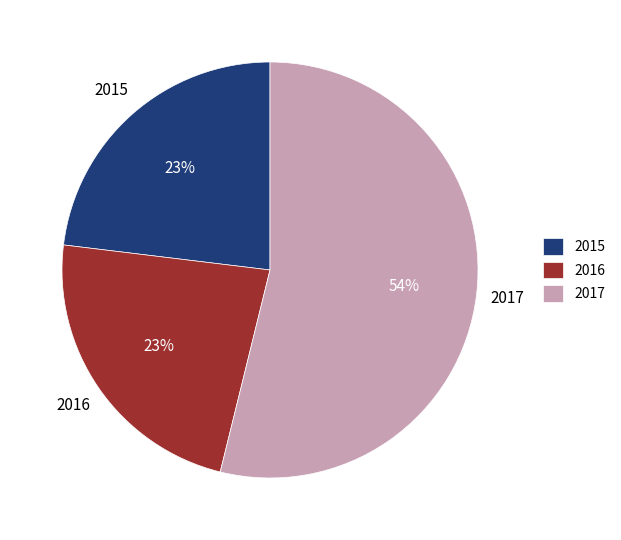

To the nearest percent, what is the difference between the largest and smallest slice percentages?

31%